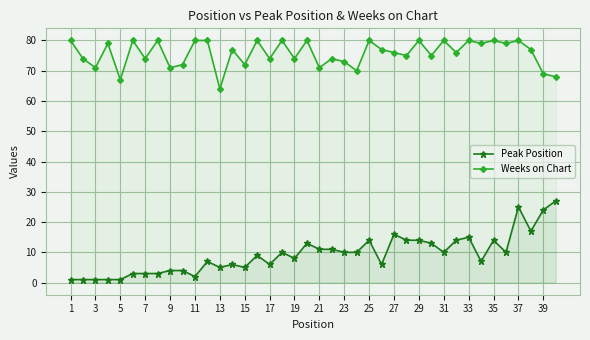

What is the sum of the Weeks on Chart values at 13 and 5?

131